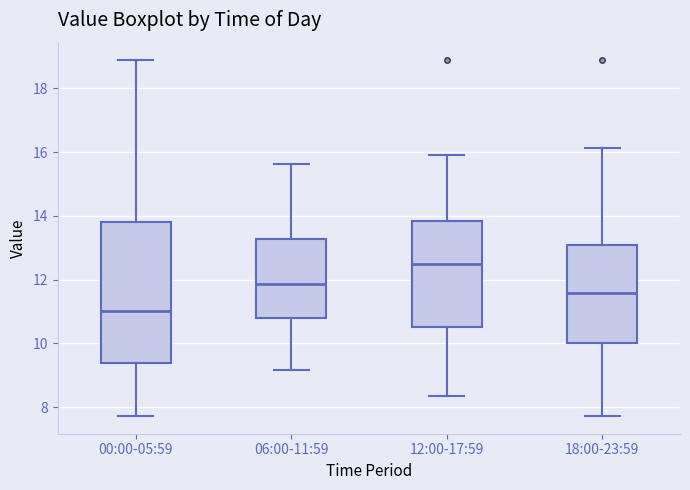

Which box's median line is the highest?

12:00-17:59